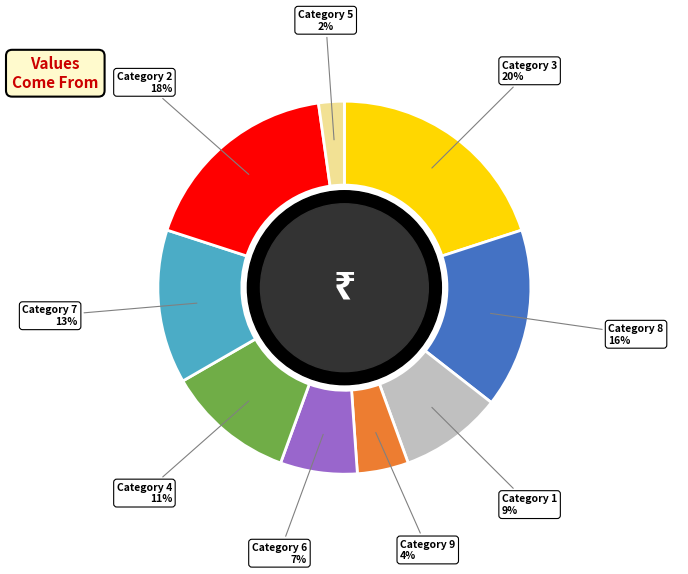

To the nearest percent, what is the difference between the largest and smallest slice percentages?

18%